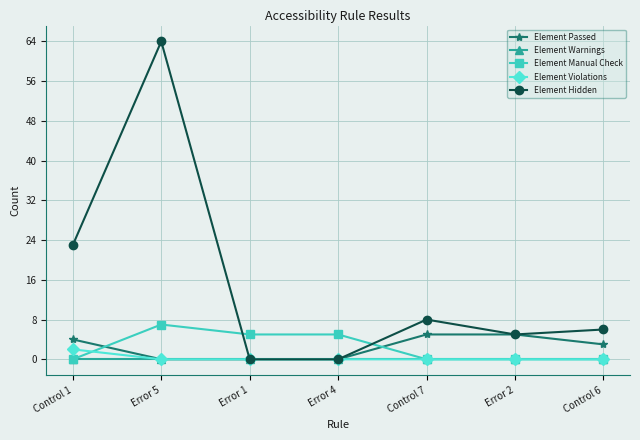

What is the difference between the Element Manual Check values at Error 1 and Error 5?

2